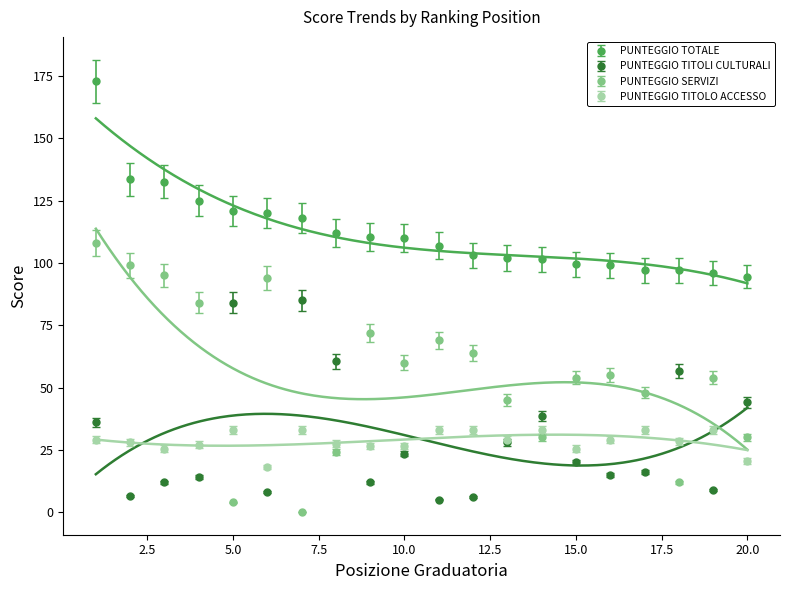

What is the total value across all series at 12?

209.2